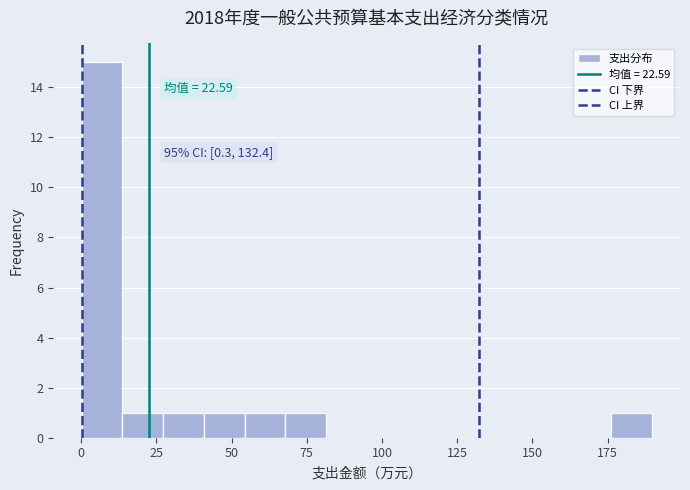

Read against the x-axis, roughly where is the centre of the tallest bar?

5